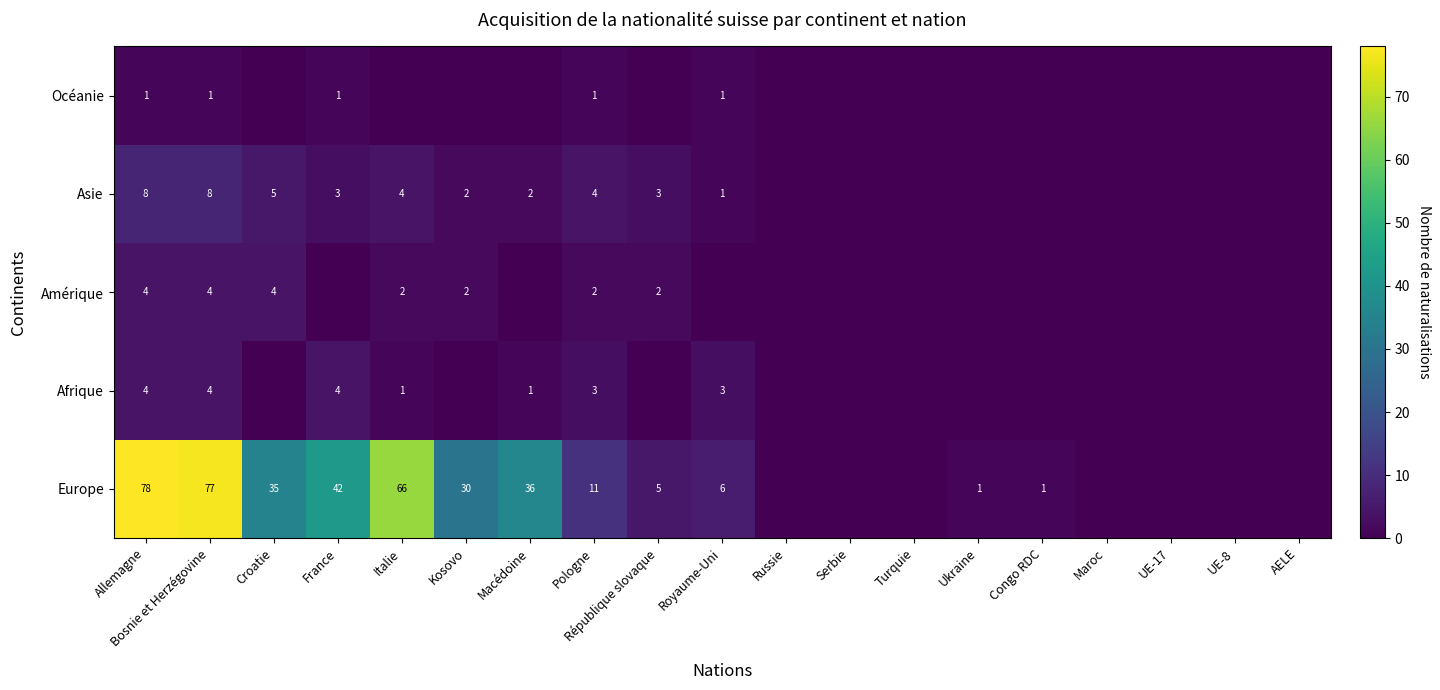

Is the value of Océanie at Pologne greater than the value of Europe at Bosnie et Herzégovine?

No